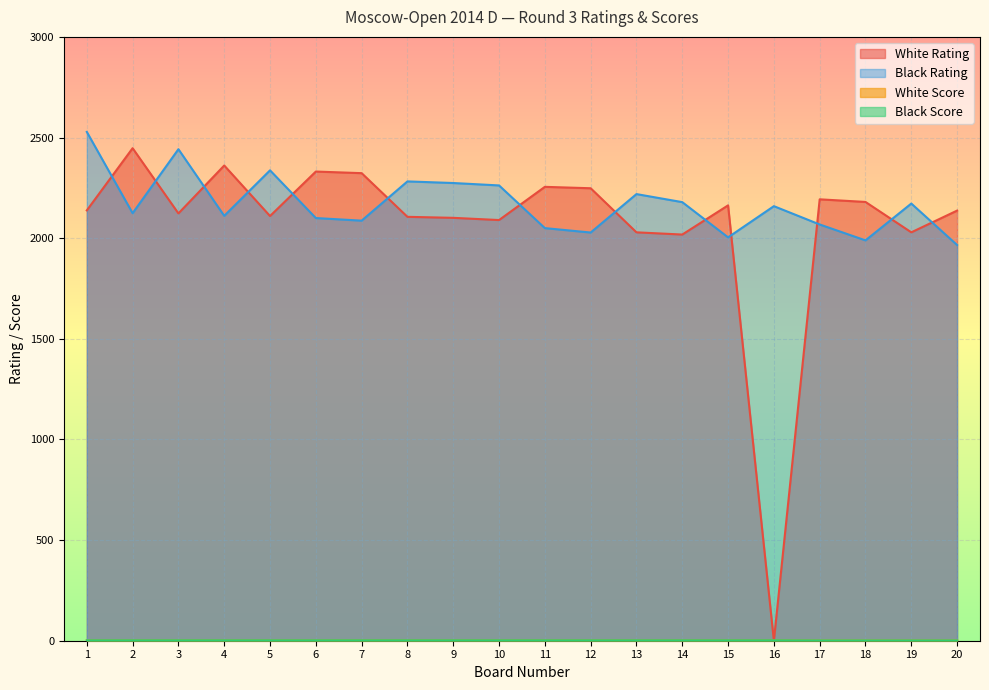

How many data points in Black Rating are above 2159?

9